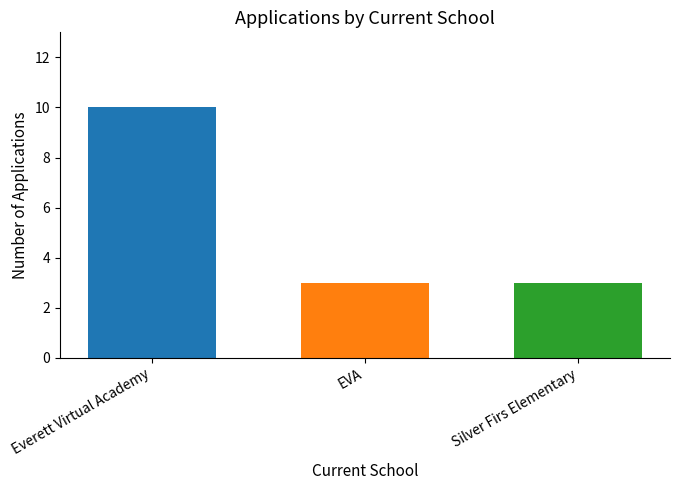

What is the value of the 1st bar from the left?

10